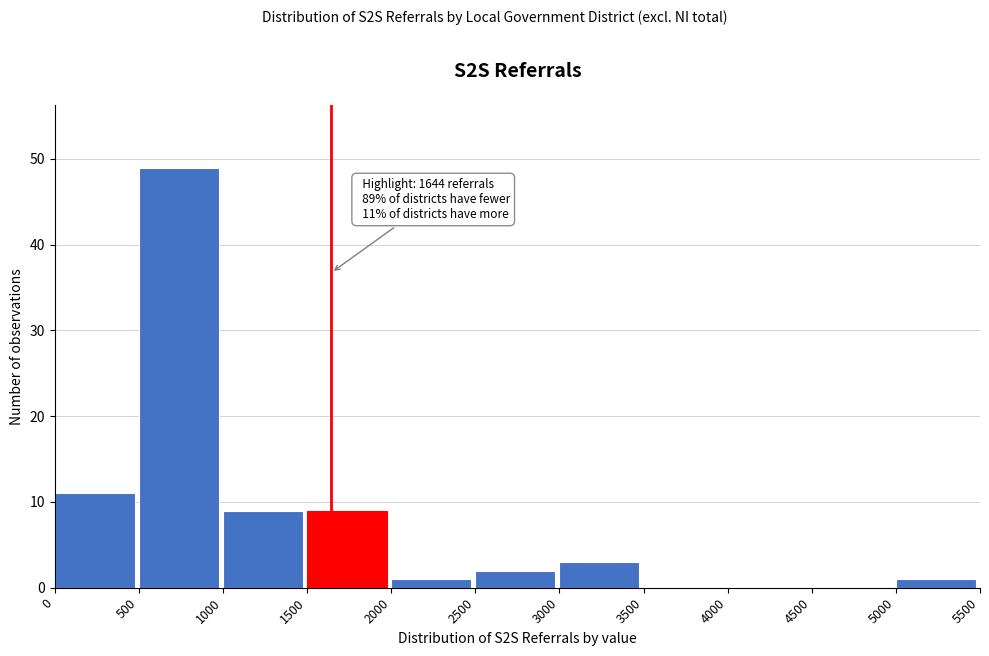

Which range on the x-axis has the tallest bar?

500 to 1000